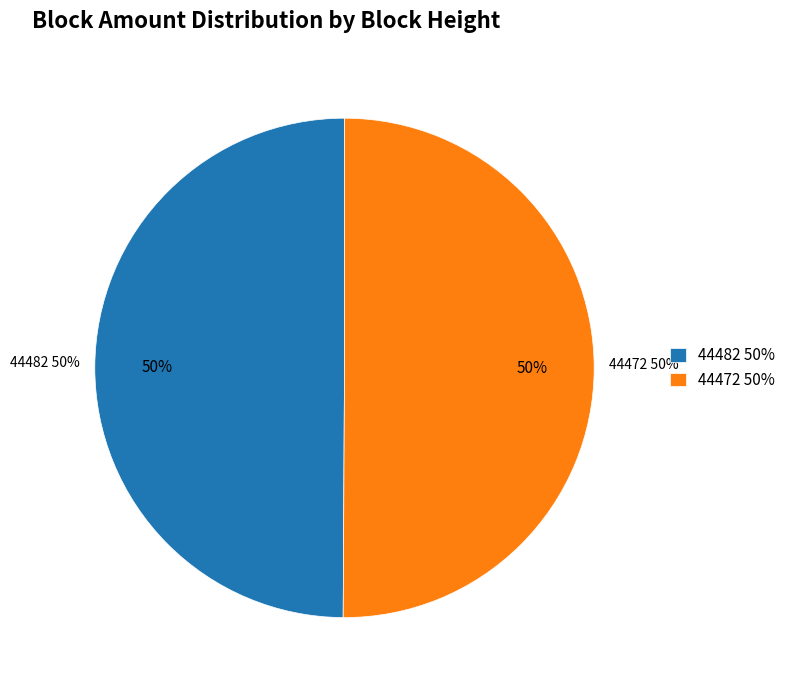

Is there a majority slice in this chart?

Yes